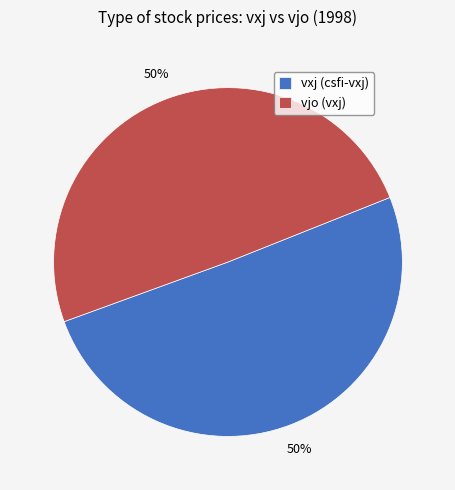

True or false: vxj (csfi-vxj) accounts for 50% of the total.

True